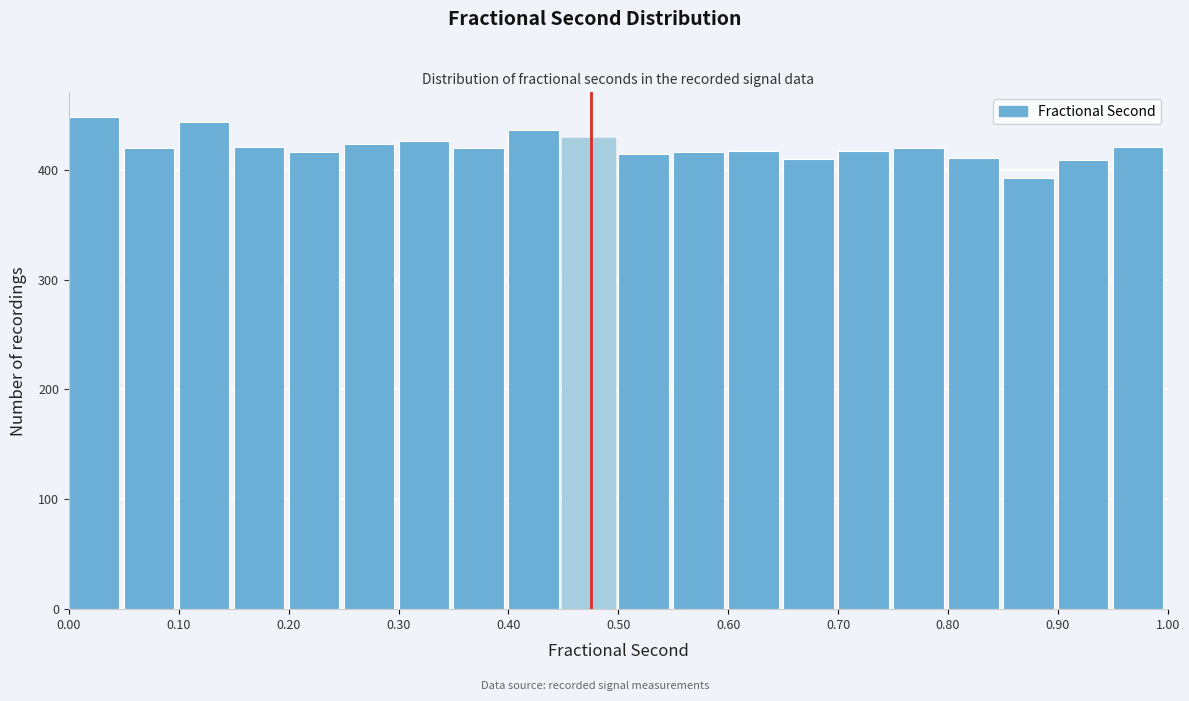

Reading left to right, list every bar in this chart as the range it spans on the x-axis followed by its height. The values are not printed on the chart, so give them approximately, as read against the axis.

0.00 to 0.05: 450
0.05 to 0.10: 420
0.10 to 0.15: 440
0.15 to 0.20: 420
0.20 to 0.25: 420
0.25 to 0.30: 420
0.30 to 0.35: 430
0.35 to 0.40: 420
0.40 to 0.45: 440
0.45 to 0.50: 430
0.50 to 0.55: 410
0.55 to 0.60: 420
0.60 to 0.65: 420
0.65 to 0.70: 410
0.70 to 0.75: 420
0.75 to 0.80: 420
0.80 to 0.85: 410
0.85 to 0.90: 390
0.90 to 0.95: 410
0.95 to 1.00: 420